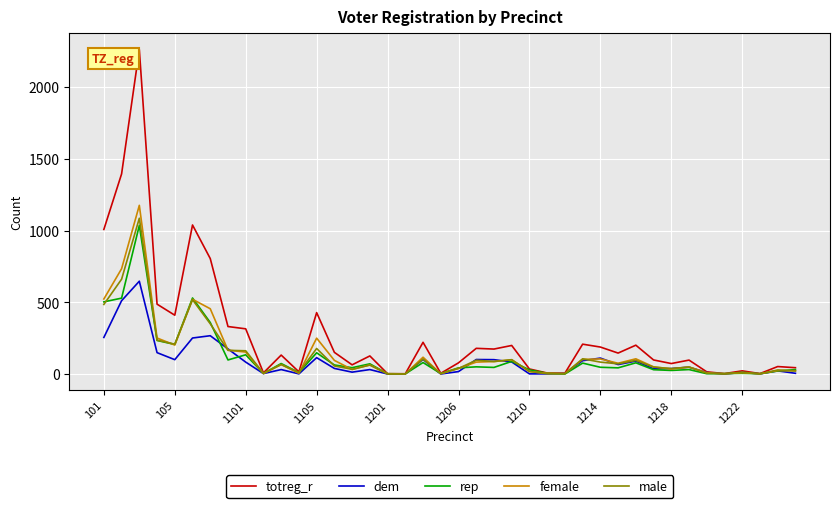

Which series has the largest total across all categories?

totreg_r